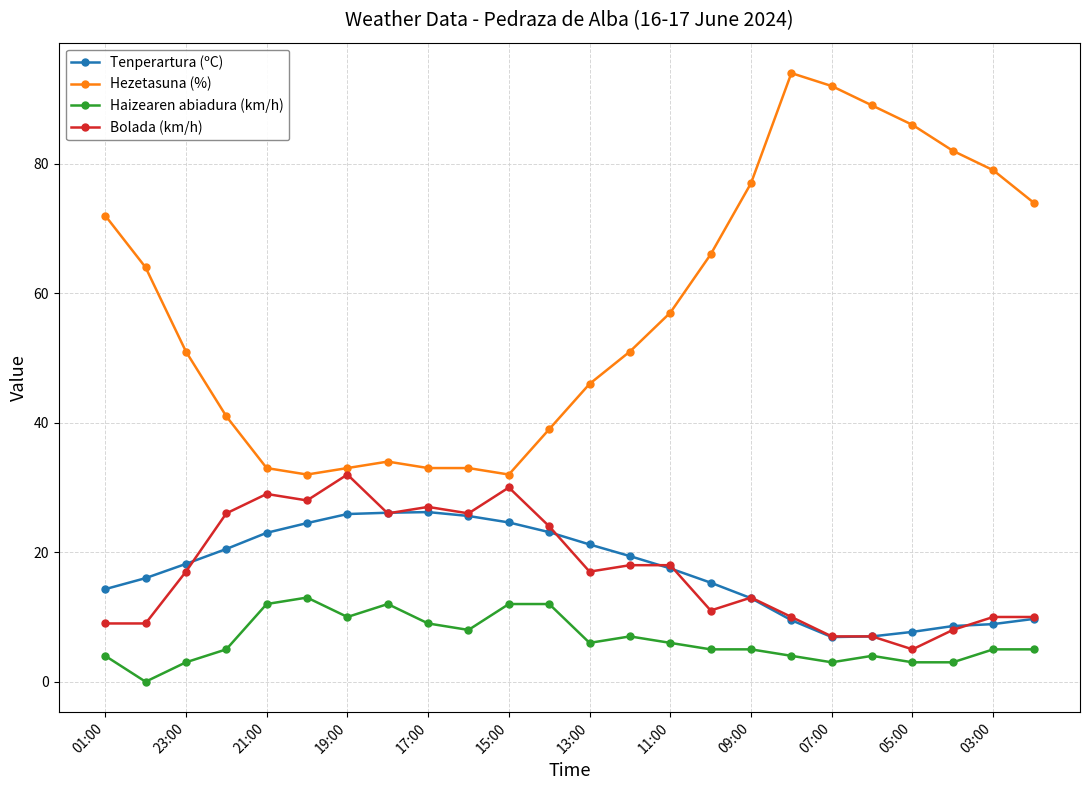

How many lines are shown in the chart?

4